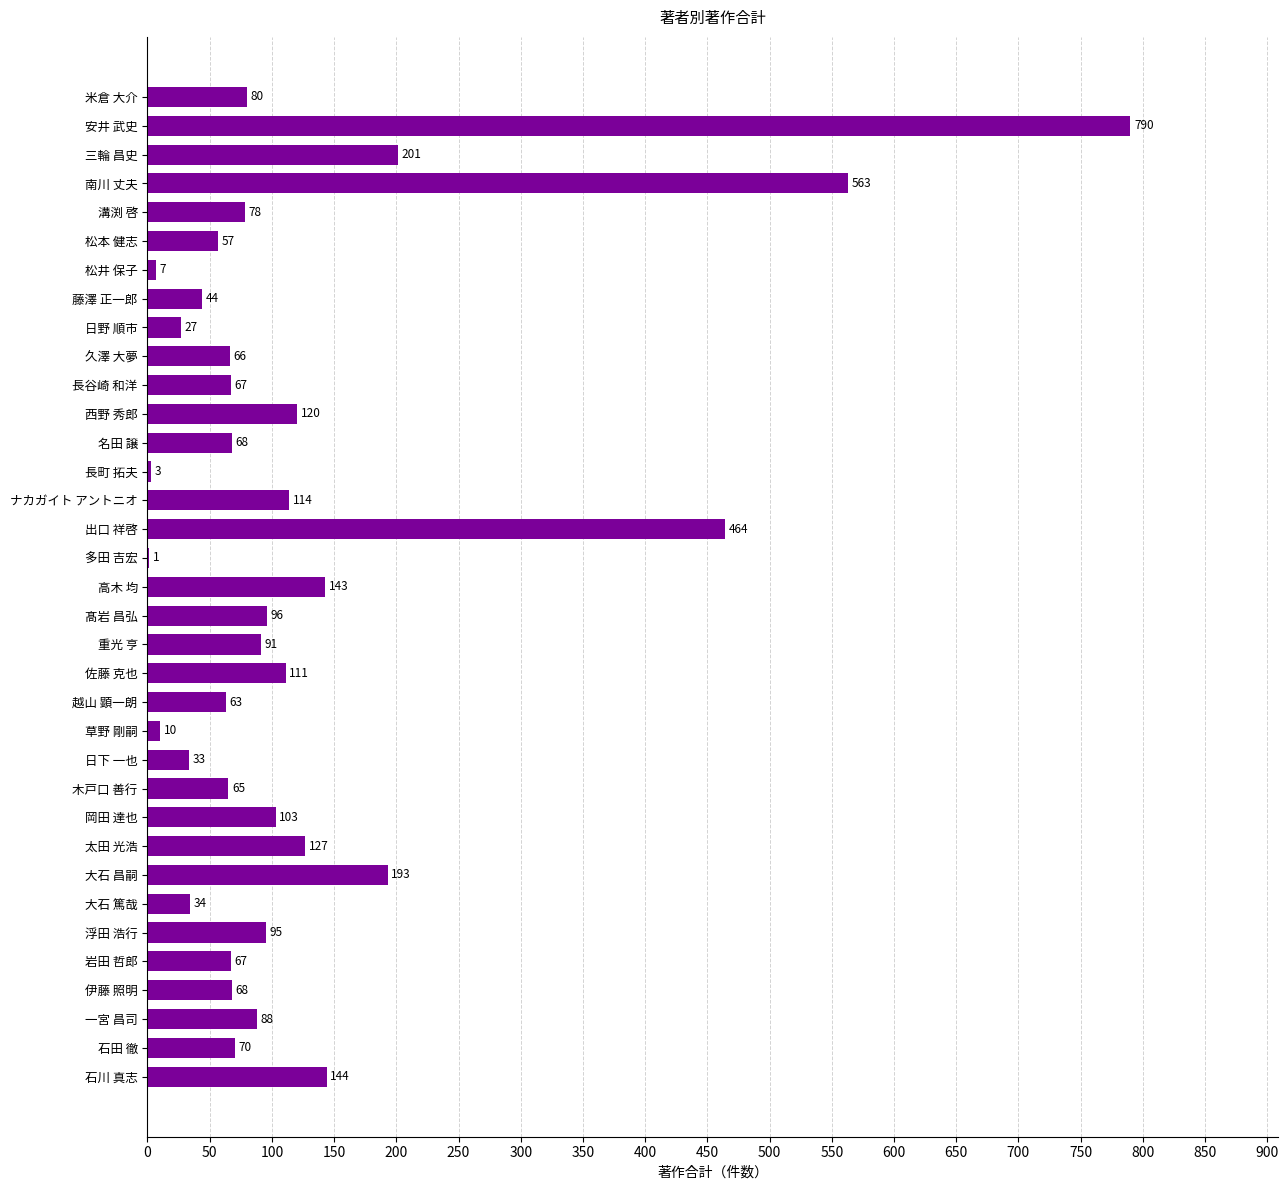

What is the greatest value displayed?

790